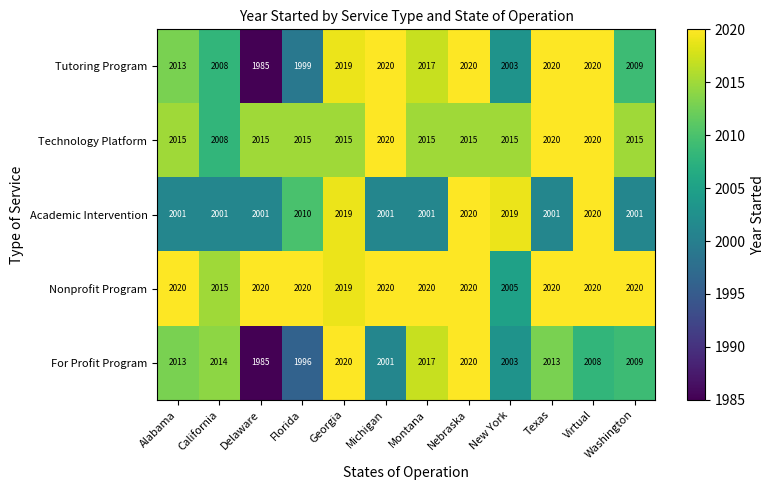

The For Profit Program series shows 2014 at California. True or false?

True